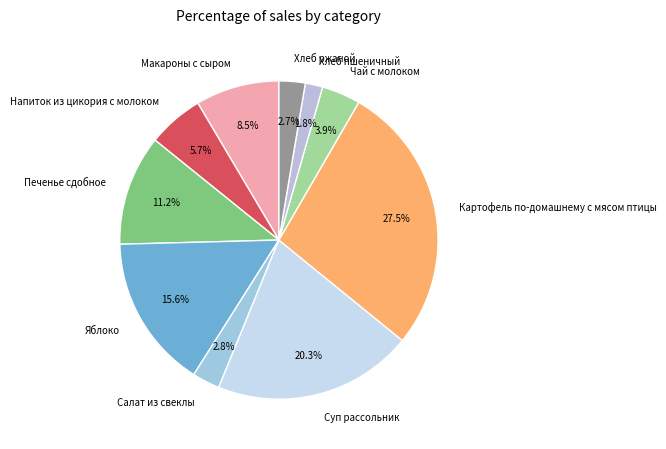

Is it true that Напиток из цикория с молоком is 19% of the pie?

False